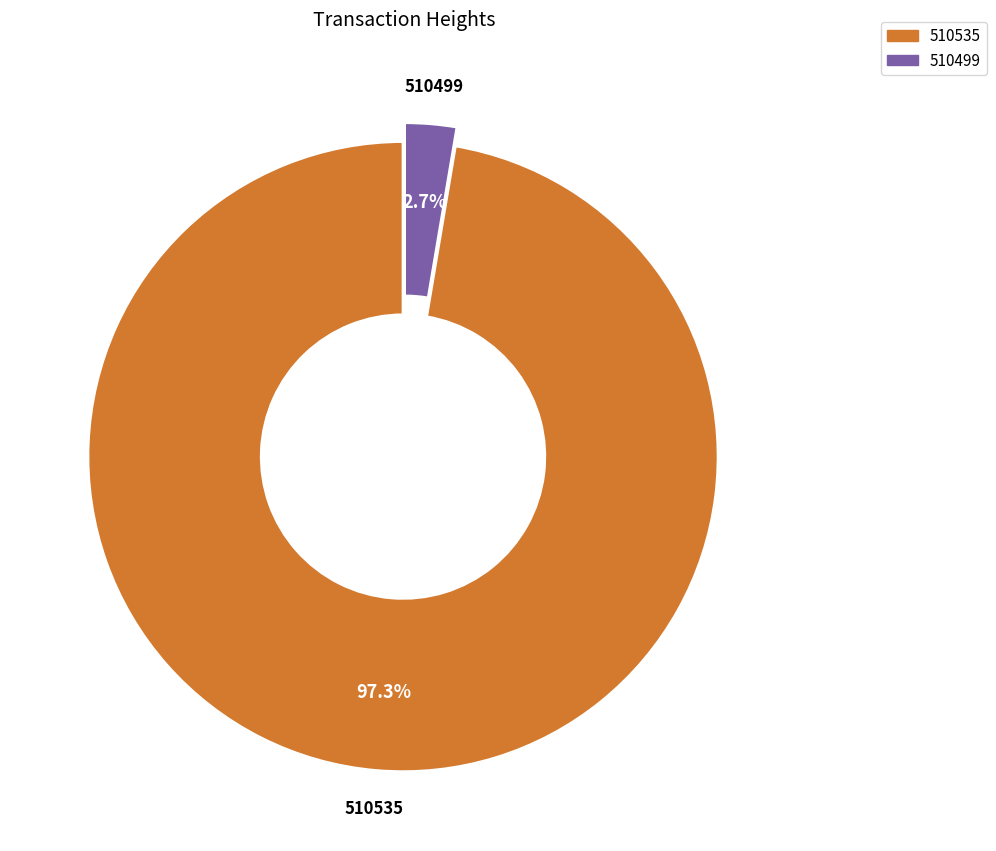

To the nearest percent, what portion does 510535 represent?

97%